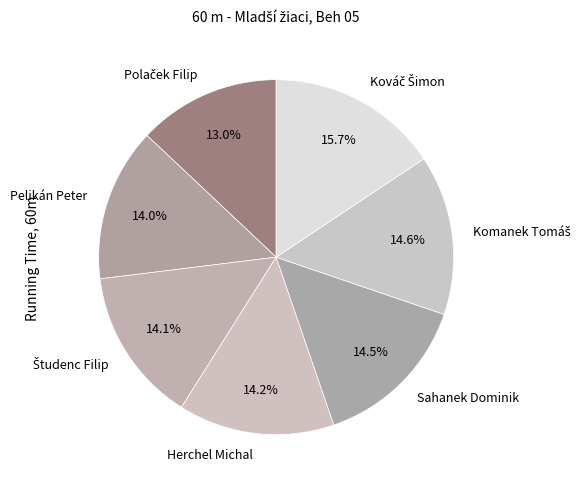

Is there a majority slice in this chart?

No